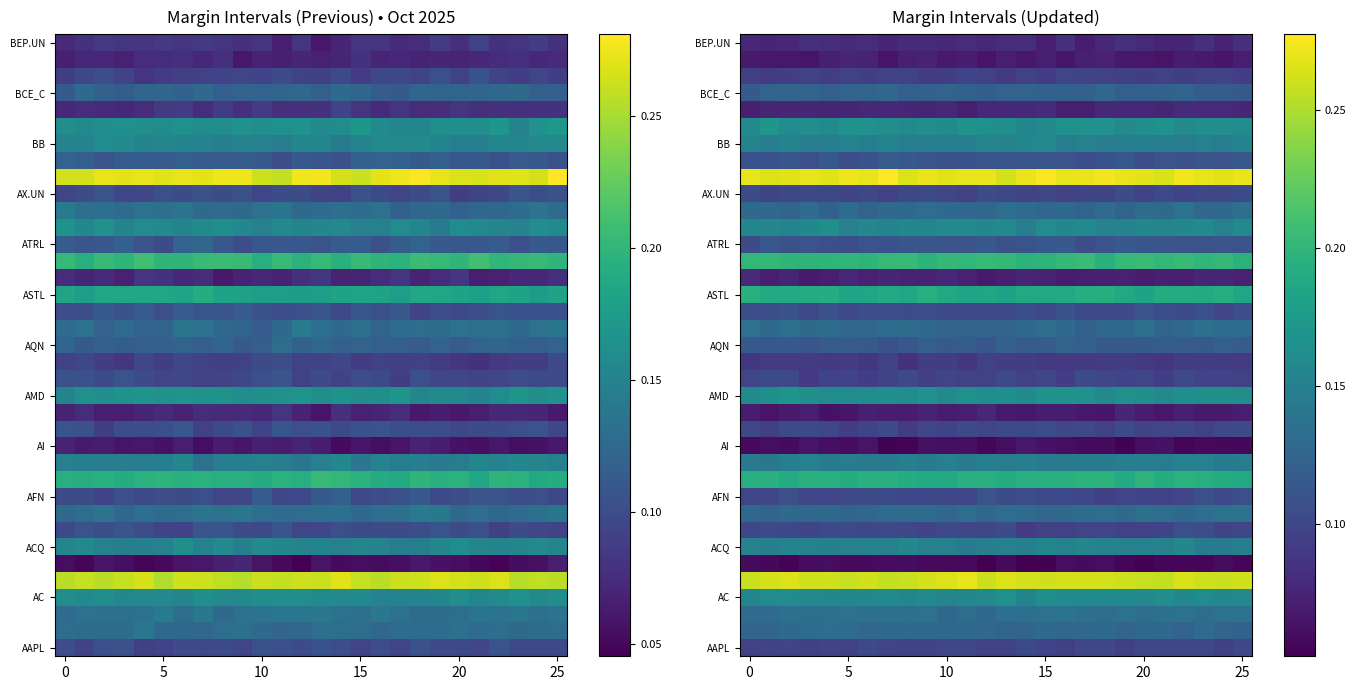

At which category does the chart reach its minimum across all series?

14